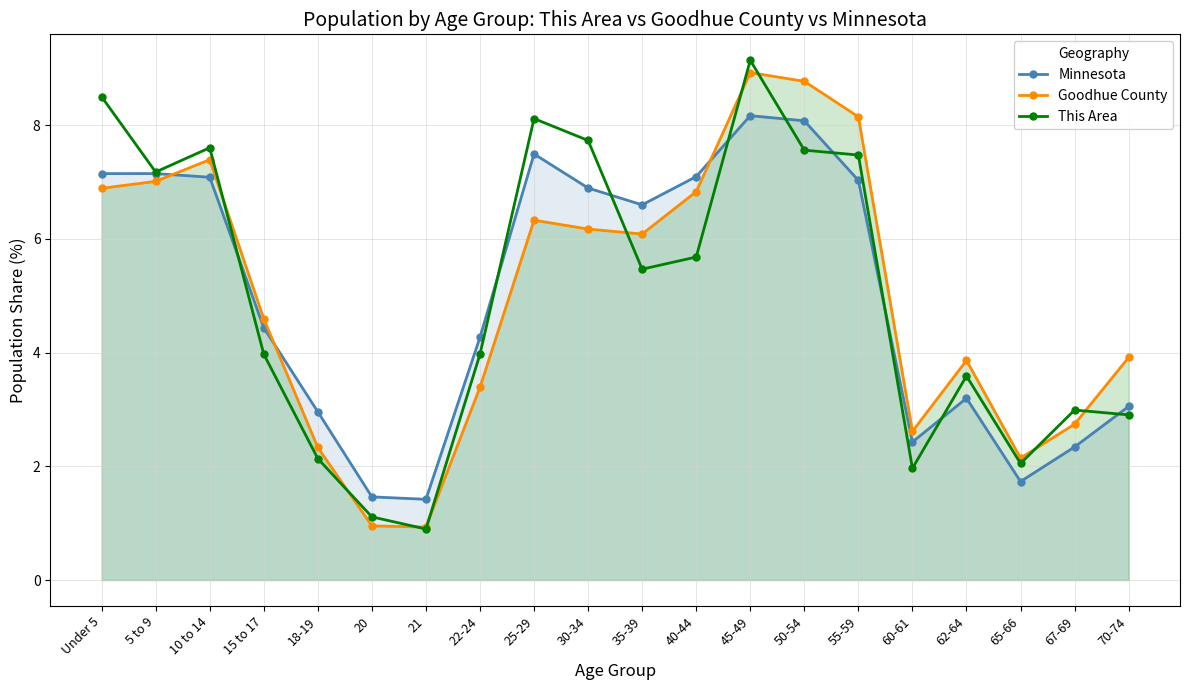

What is the label of the 13th point from the left?

45-49